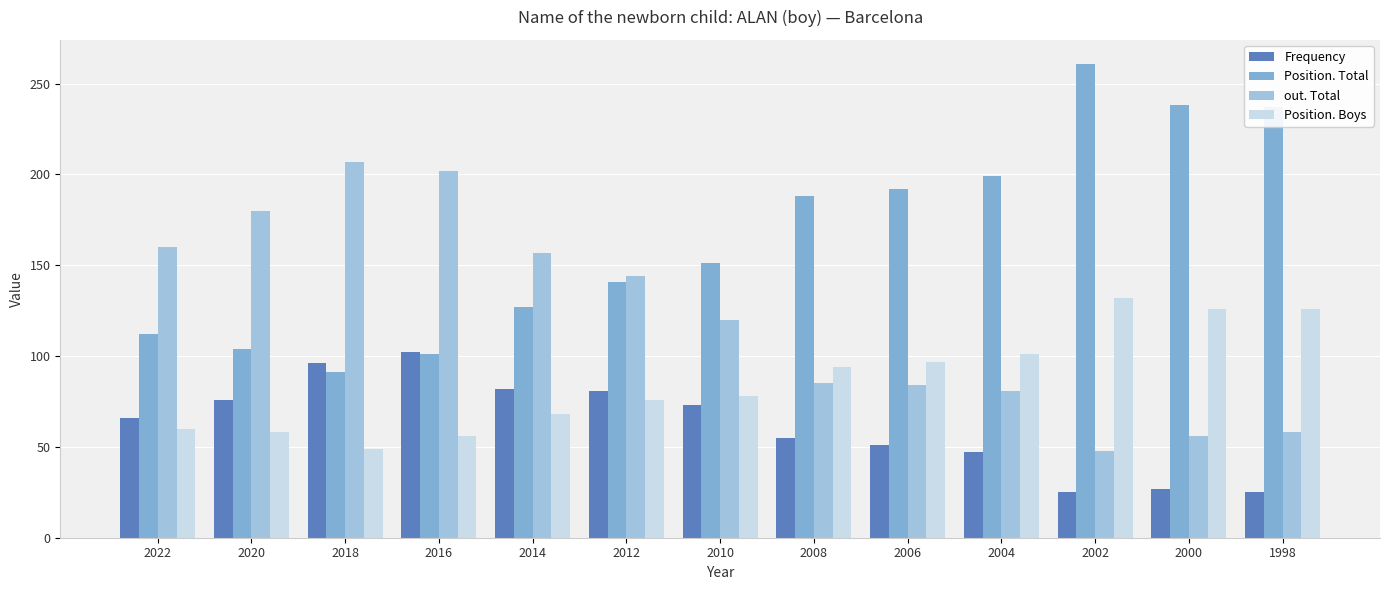

The value of out. Total at 2018 is 80. True or false?

False